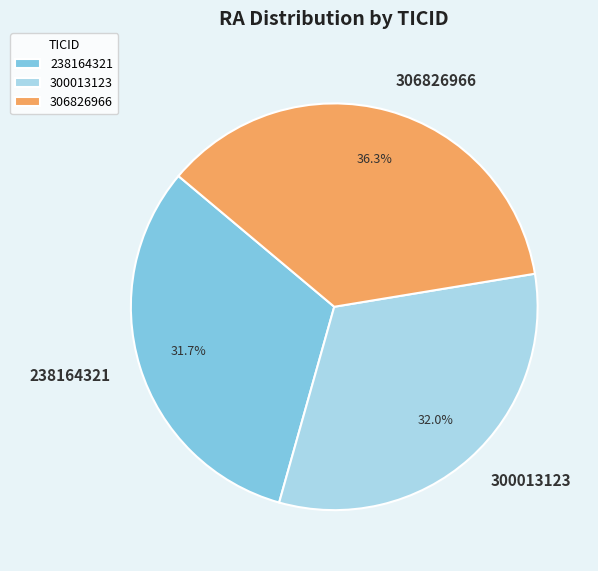

Does 238164321 represent more than half of the total?

No